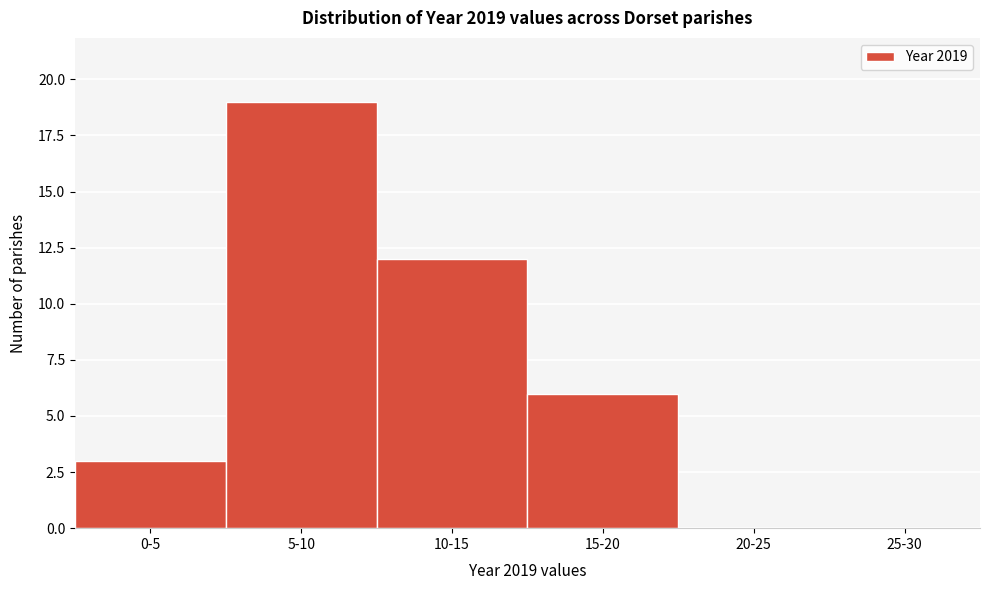

Reading right to left, transcribe all the data shown in this chart.

25-30=0	20-25=0	15-20=6	10-15=12	5-10=19	0-5=3